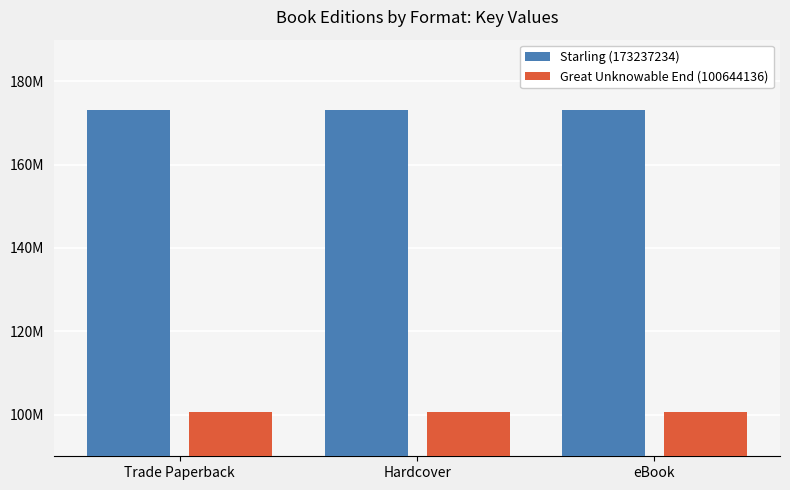

What is the label of the 3rd bar from the right?

Trade Paperback